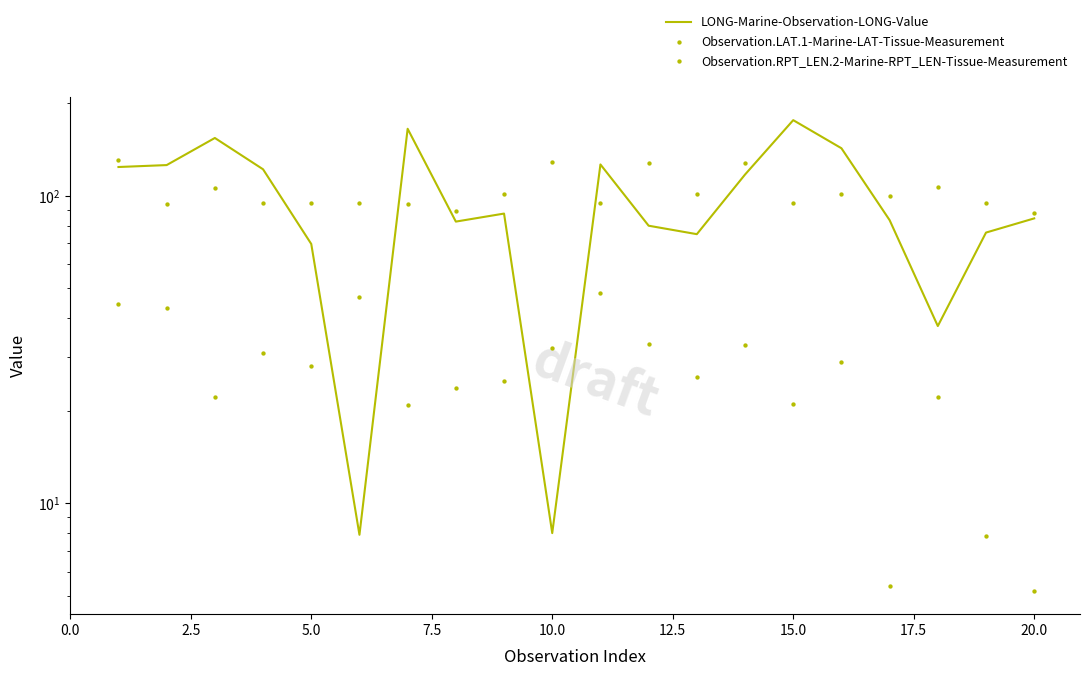

Which series reaches the minimum Y coordinate?

Observation.LAT.1-Marine-LAT-Tissue-Measurement